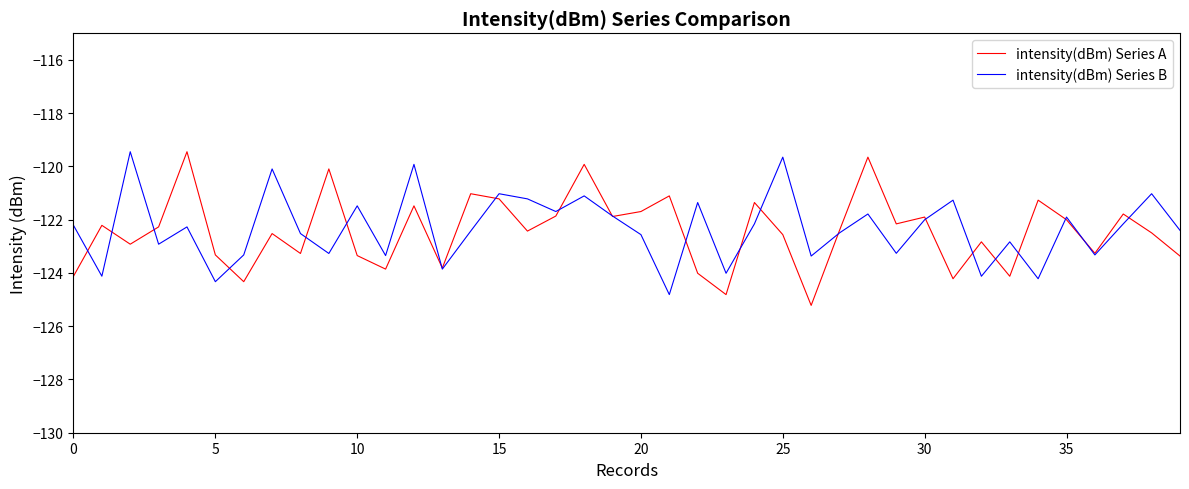

What is the highest value of the intensity(dBm) Series B series?

-119.4